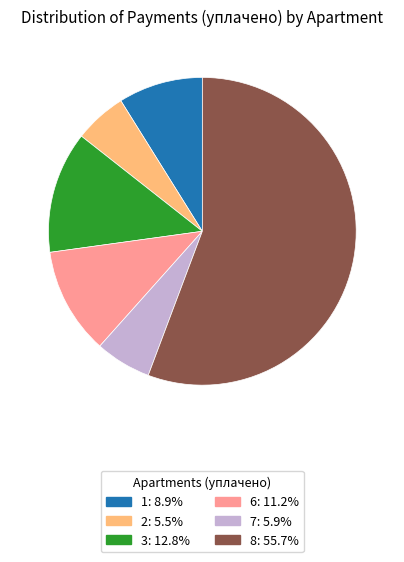

Approximately how many times larger is the value at 6: 11.2% compared to 7: 5.9%?

1.9